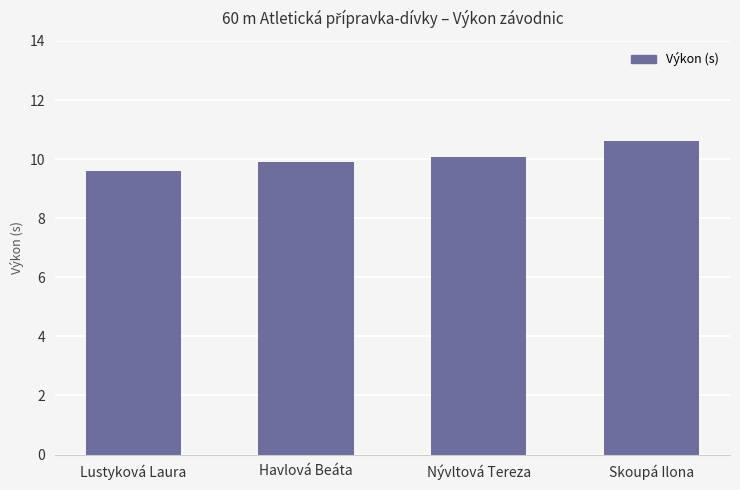

What is the smallest value displayed?

9.6